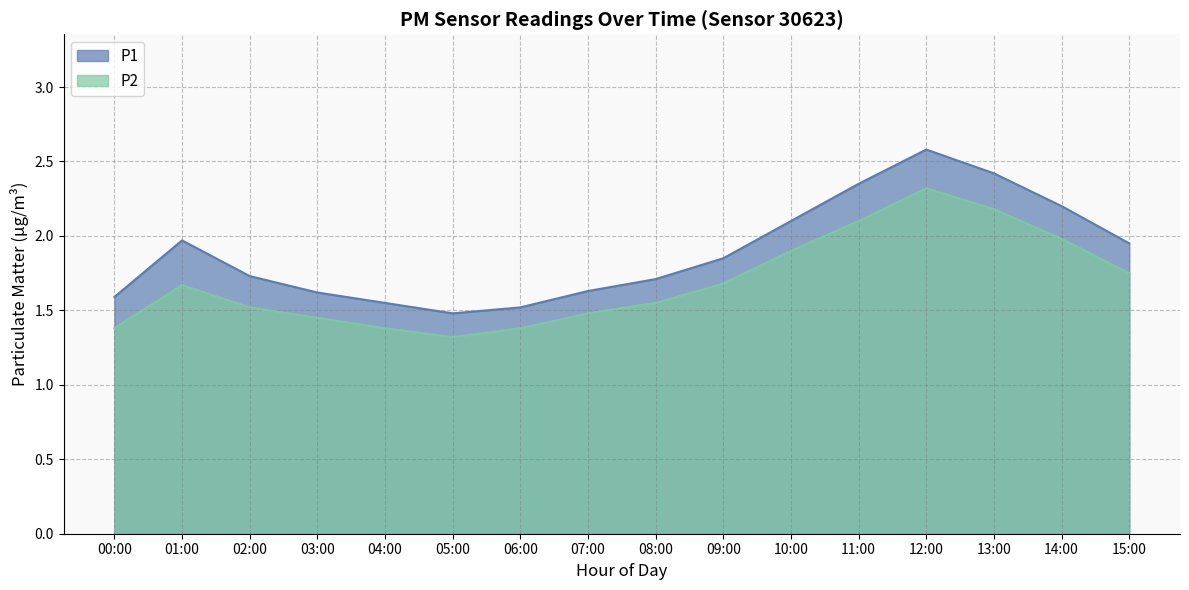

How many lines are shown in the chart?

2